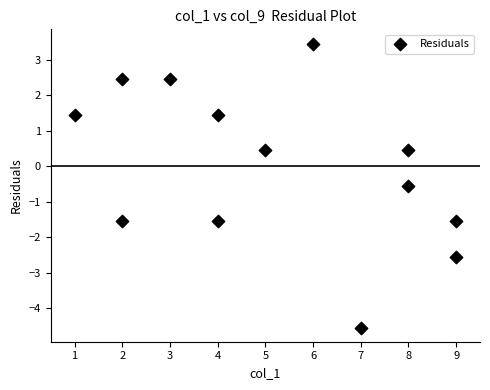

What is the range of Y values (max minus min)?

8.0